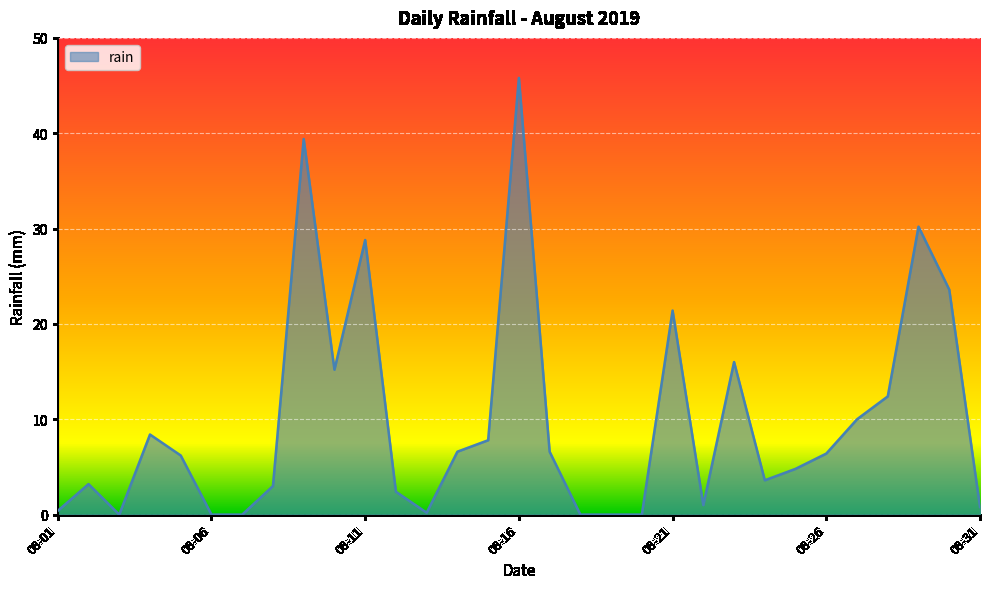

Does the chart display data point markers on the line(s)?

No